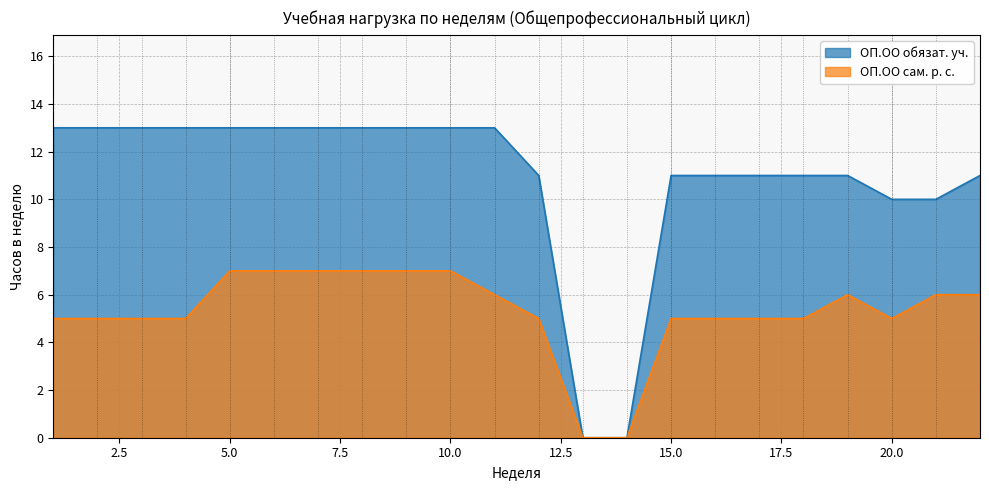

What is the difference between the maximum and minimum values in the ОП.ОО сам. р. с. series?

7